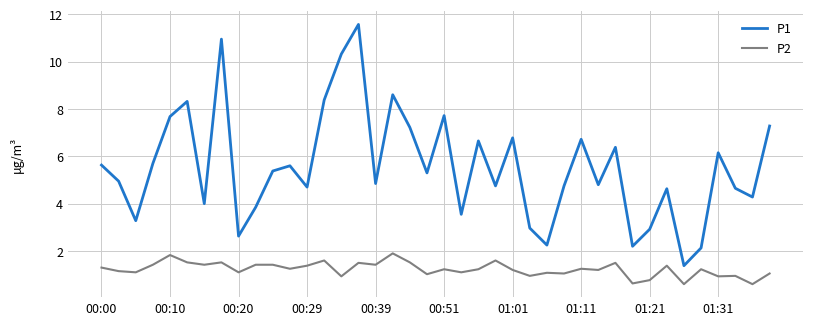

True or false: P1 has more than 2 points higher than both neighbors.

True